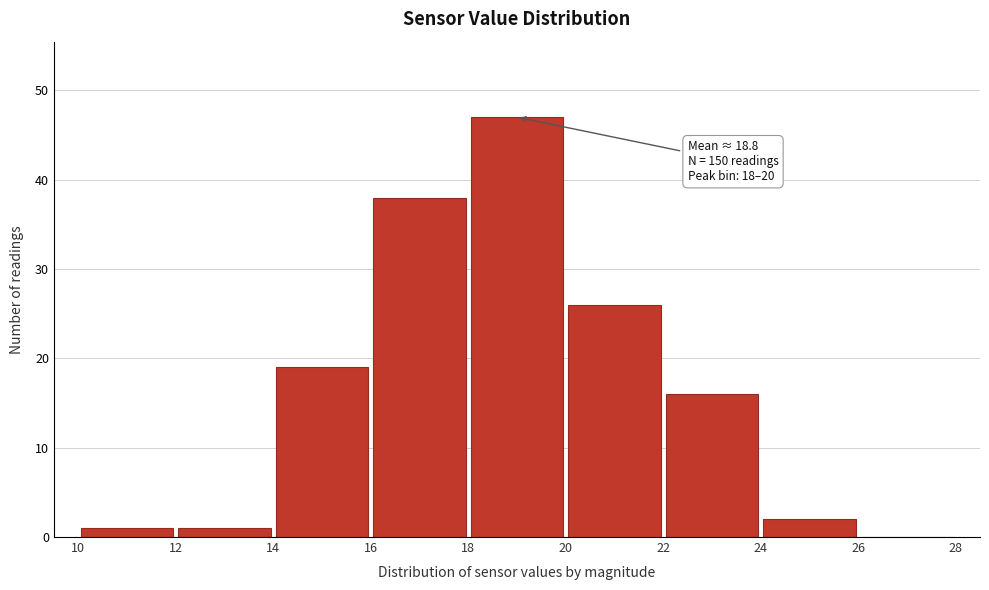

Over which range of the x-axis is the bar tallest?

18 to 20